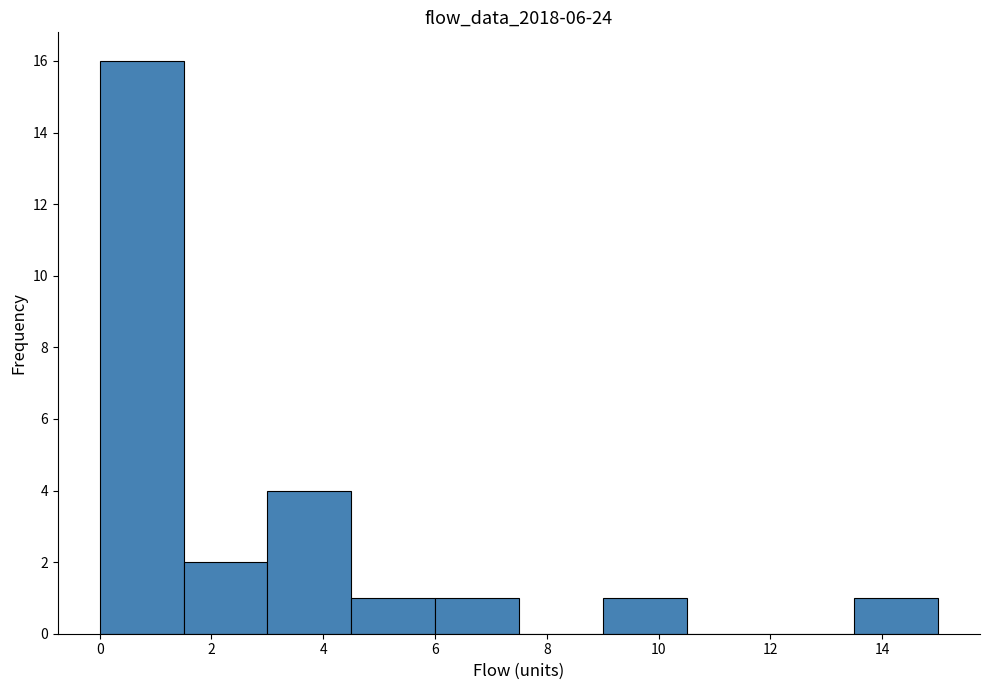

Reading left to right, list every bar in this chart as the range it spans on the x-axis followed by its height. Neither the bar edges nor the heights are printed on the chart, so give them approximately, as read against the axes.

0.0 to 1.5: 16
1.5 to 3.0: 2
3.0 to 4.5: 4
4.5 to 6.0: 1
6.0 to 7.5: 1
7.5 to 9.0: 0
9.0 to 10.5: 1
10.5 to 12.0: 0
12.0 to 13.5: 0
13.5 to 15.0: 1